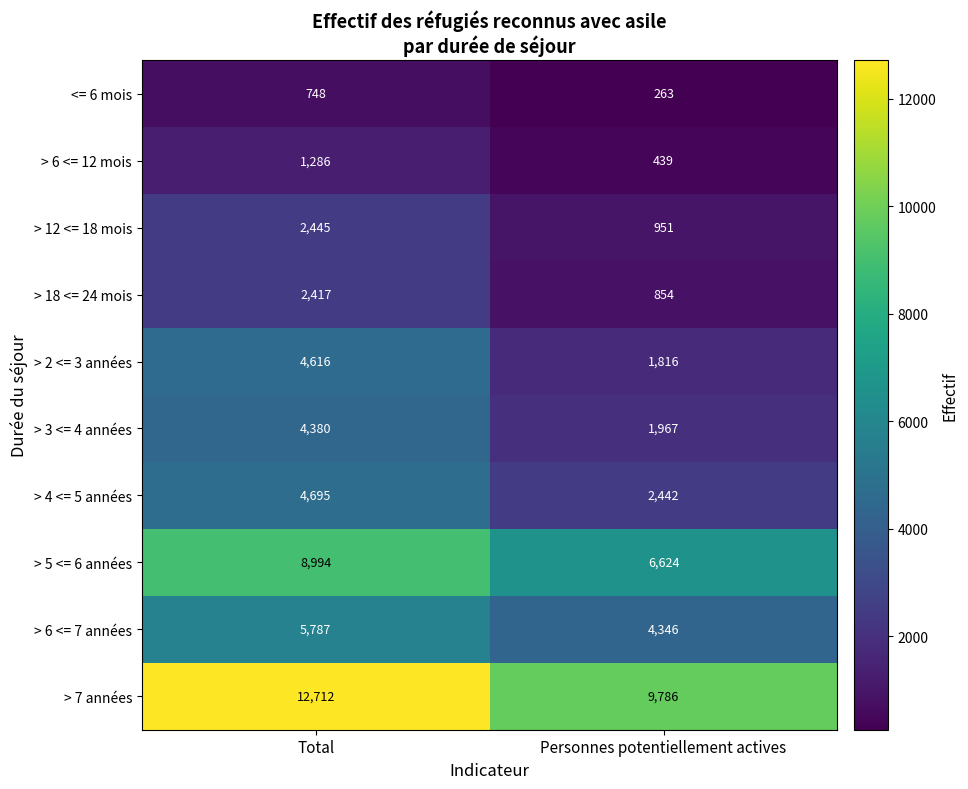

Which series changed the most between Total and Personnes potentiellement actives?

> 7 années